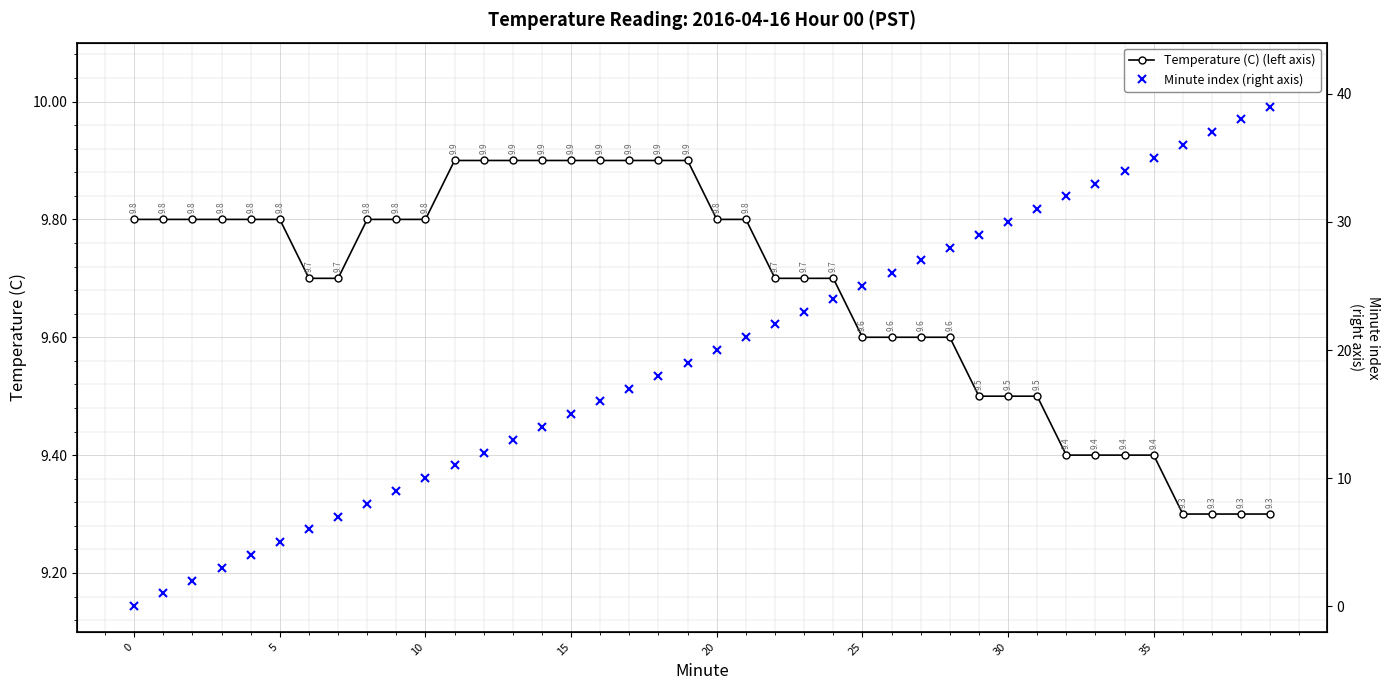

How many lines are shown in the chart?

2